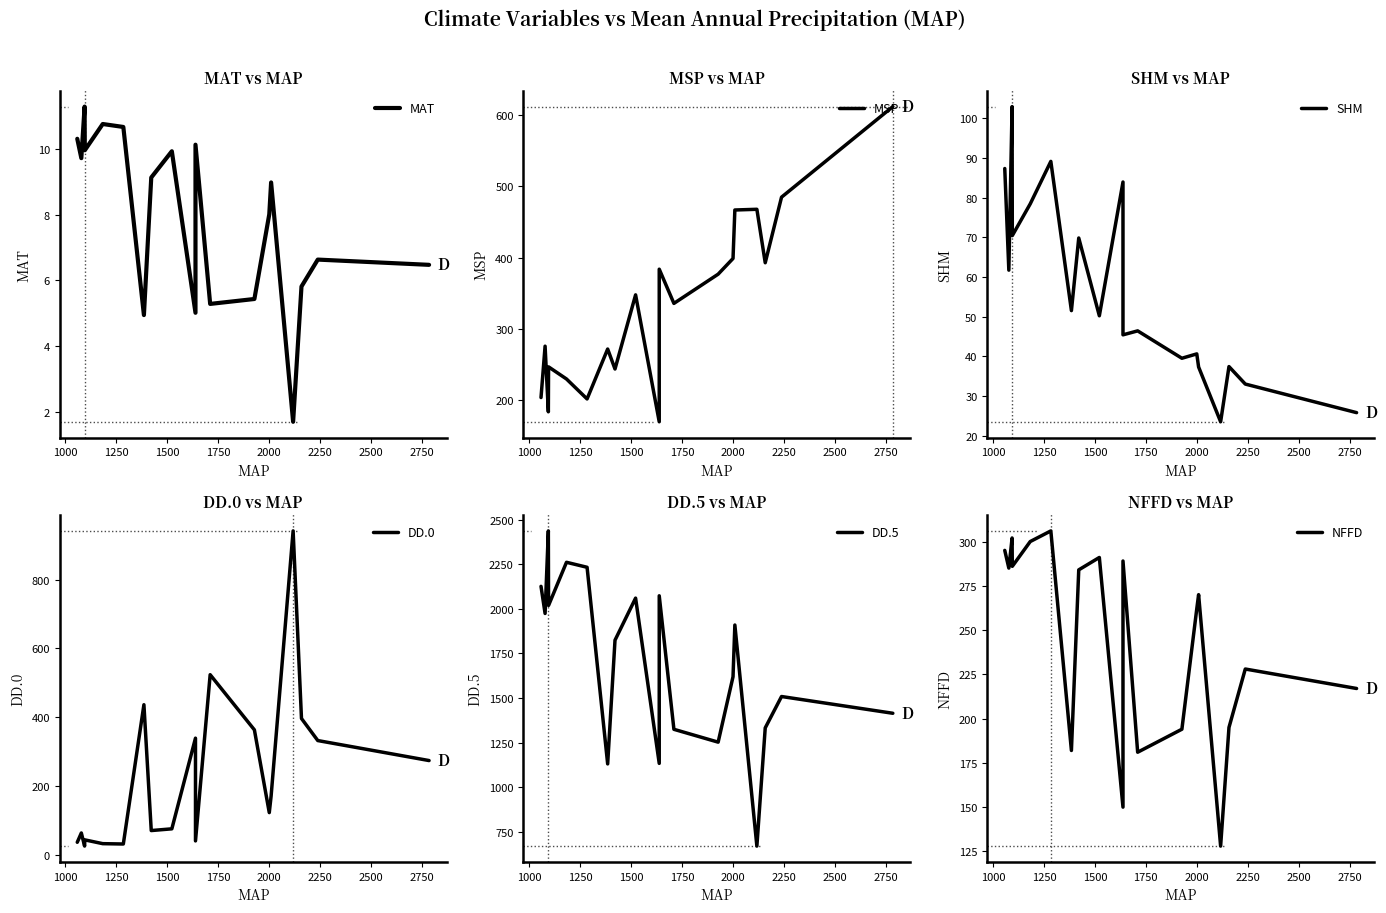

What is the difference between the maximum and minimum values in the MSP series?

442.0